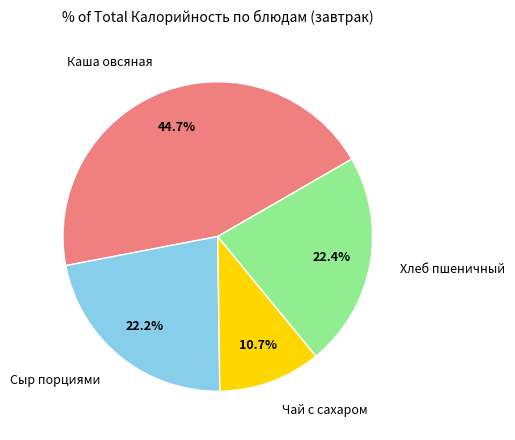

Between Сыр порциями and Чай с сахаром, which is larger?

Сыр порциями